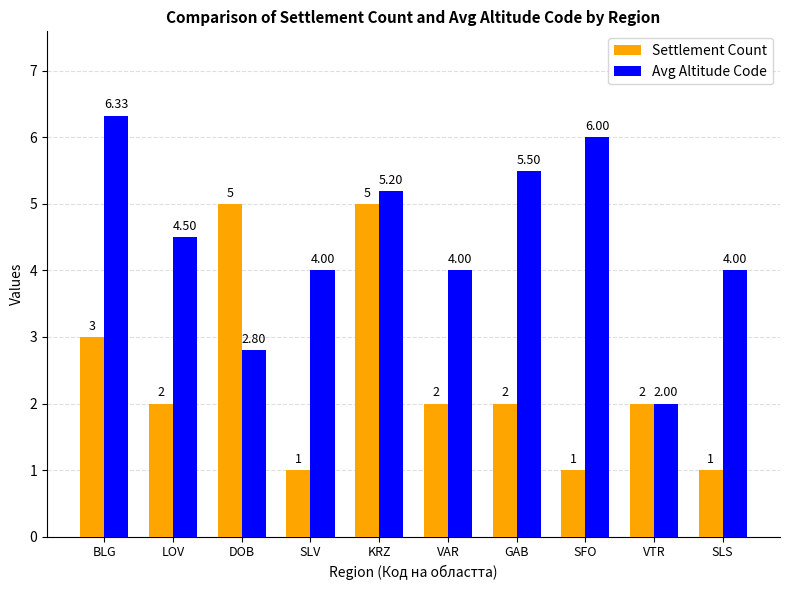

Is the value of Avg Altitude Code at BLG greater than the value of Settlement Count at DOB?

Yes